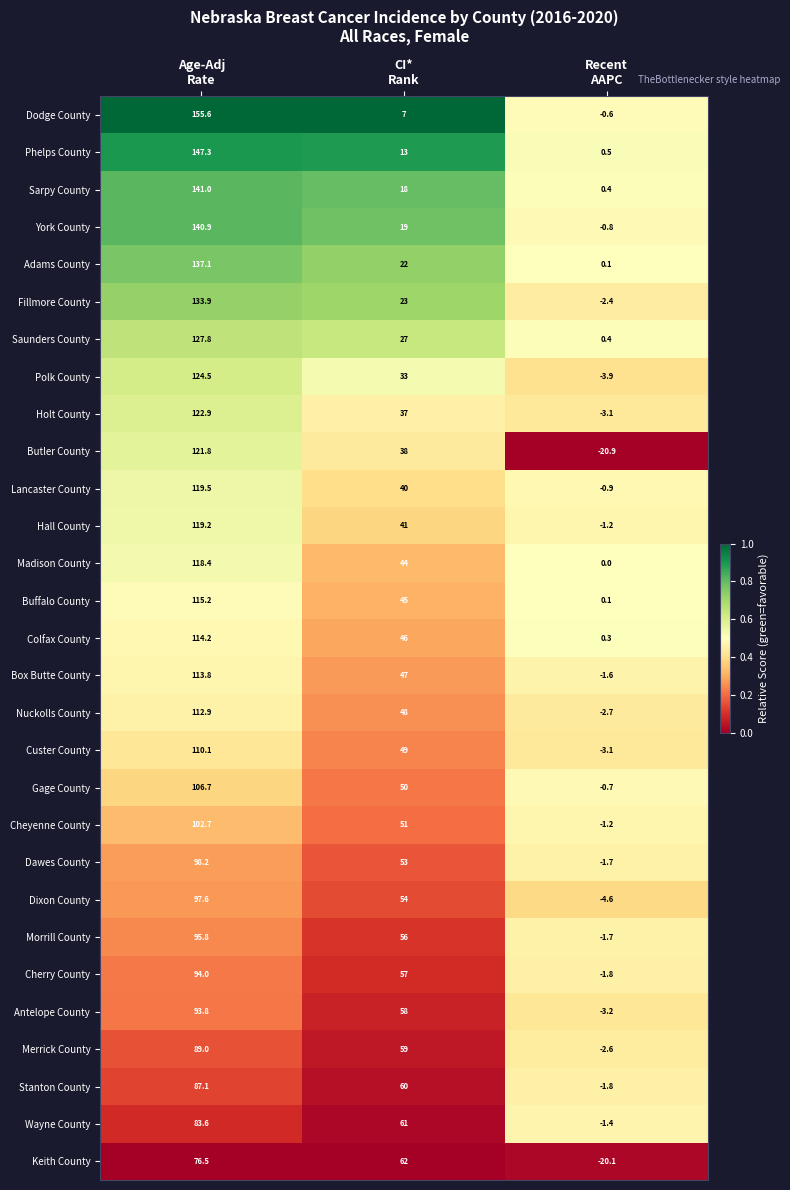

Rank the series by their maximum value, from highest to lowest.

Dodge County, Phelps County, Sarpy County, York County, Adams County, Fillmore County, Saunders County, Polk County, Holt County, Butler County, Lancaster County, Hall County, Madison County, Buffalo County, Colfax County, Box Butte County, Nuckolls County, Custer County, Gage County, Cheyenne County, Dawes County, Dixon County, Morrill County, Cherry County, Antelope County, Merrick County, Stanton County, Wayne County, Keith County